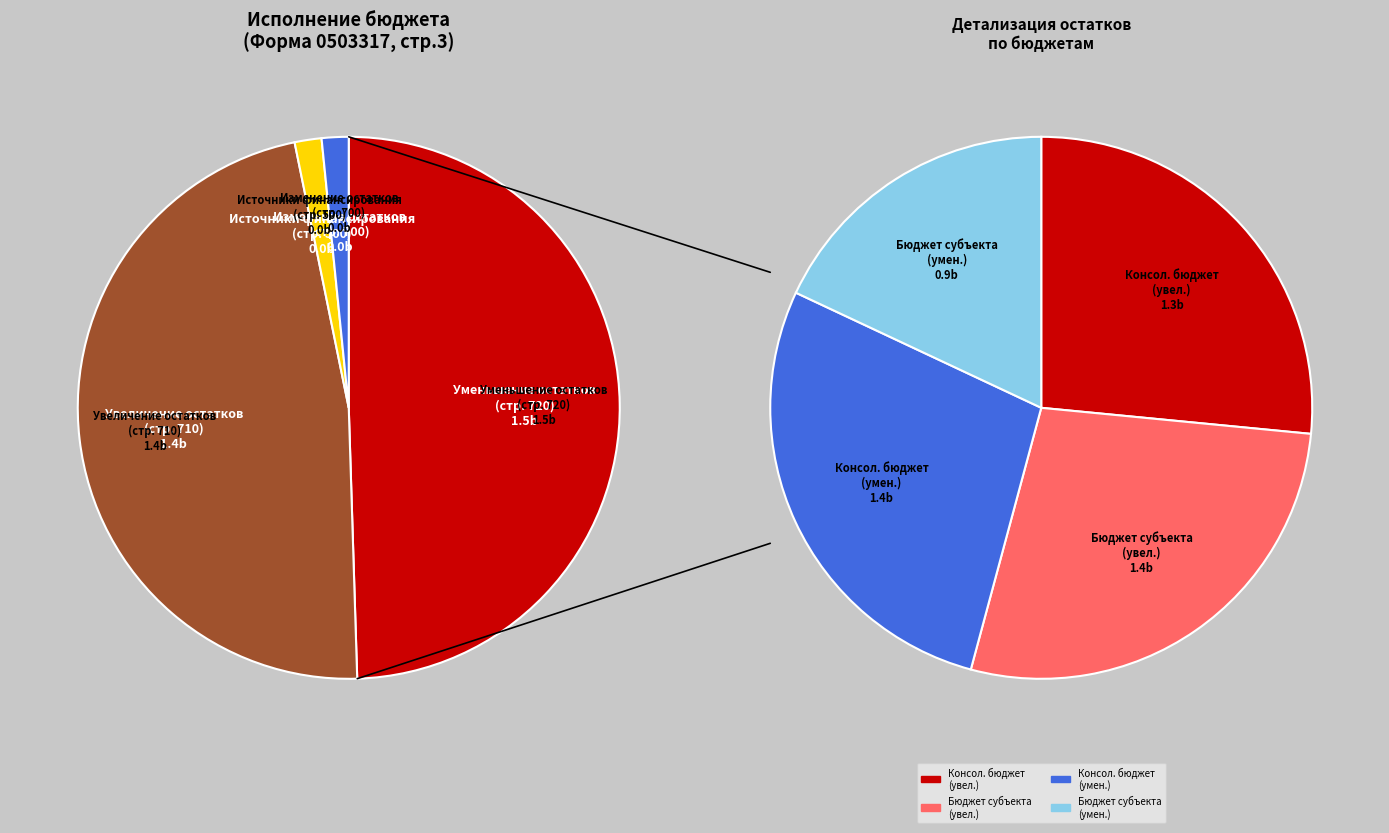

Does источники внутреннего финансирования account for over 50% of the chart?

No